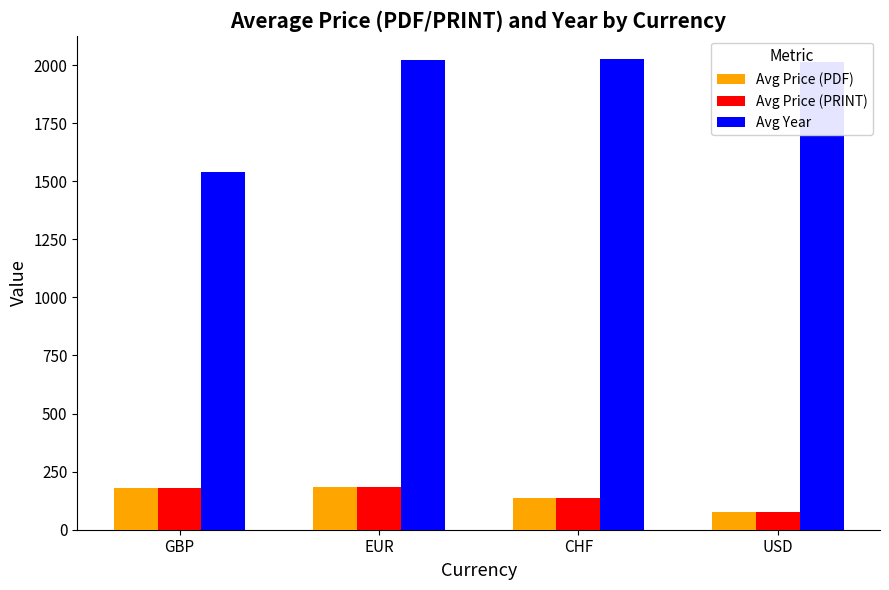

What is the greatest value displayed?

2025.0